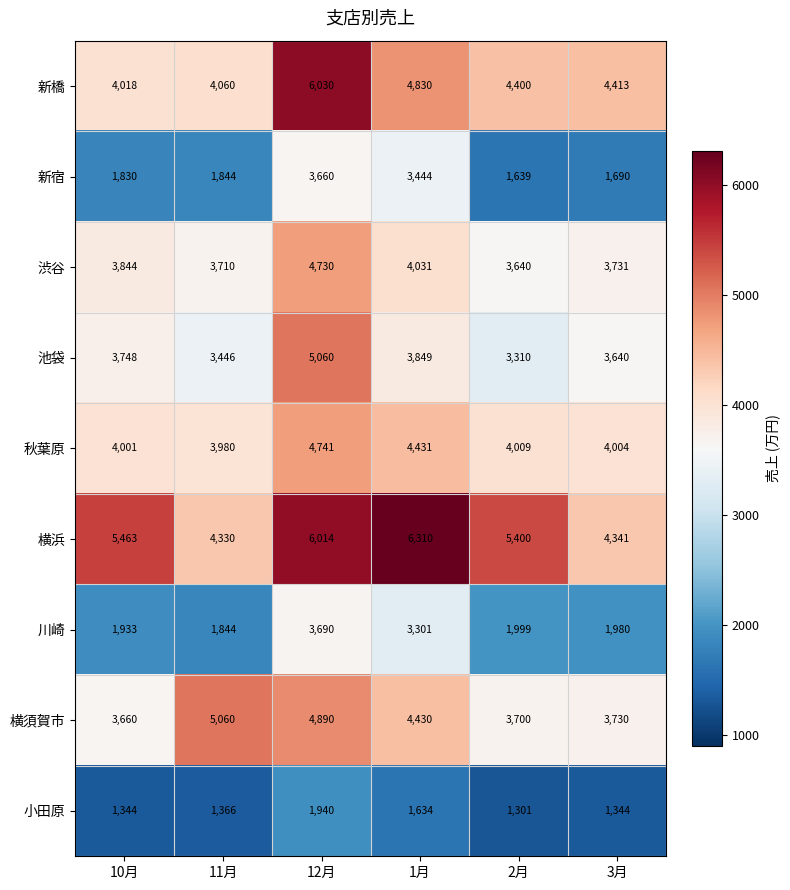

Rank the categories by 秋葉原 value from highest to lowest.

12月, 1月, 2月, 3月, 10月, 11月